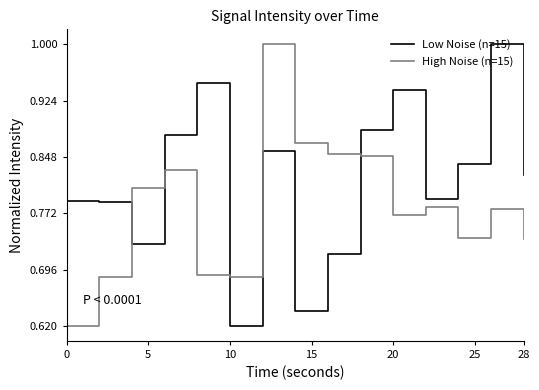

List the series in order of their overall mean, lowest first.

High Noise (n=15), Low Noise (n=15)